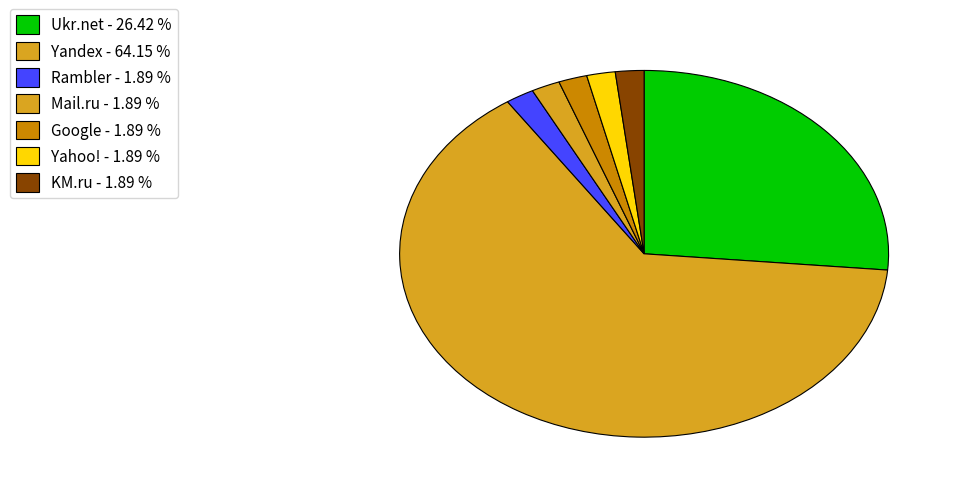

How many segments does this pie chart have?

7